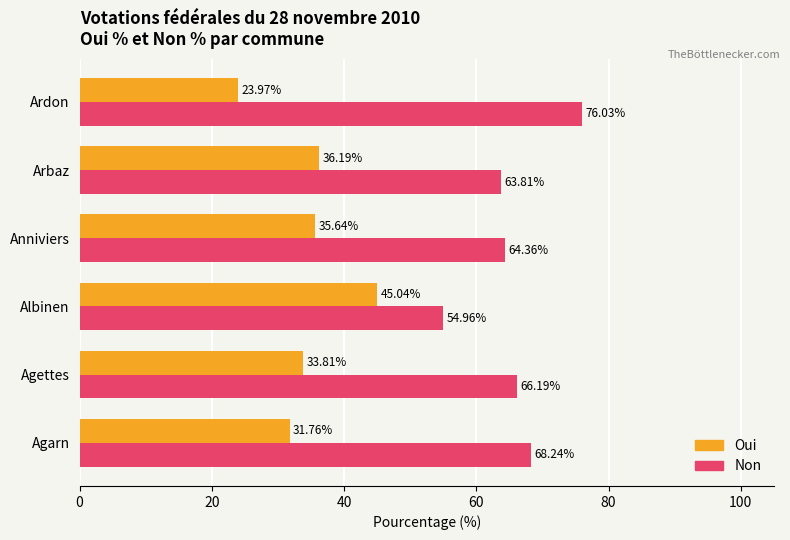

Which category has the lowest value in the Non series?

Albinen